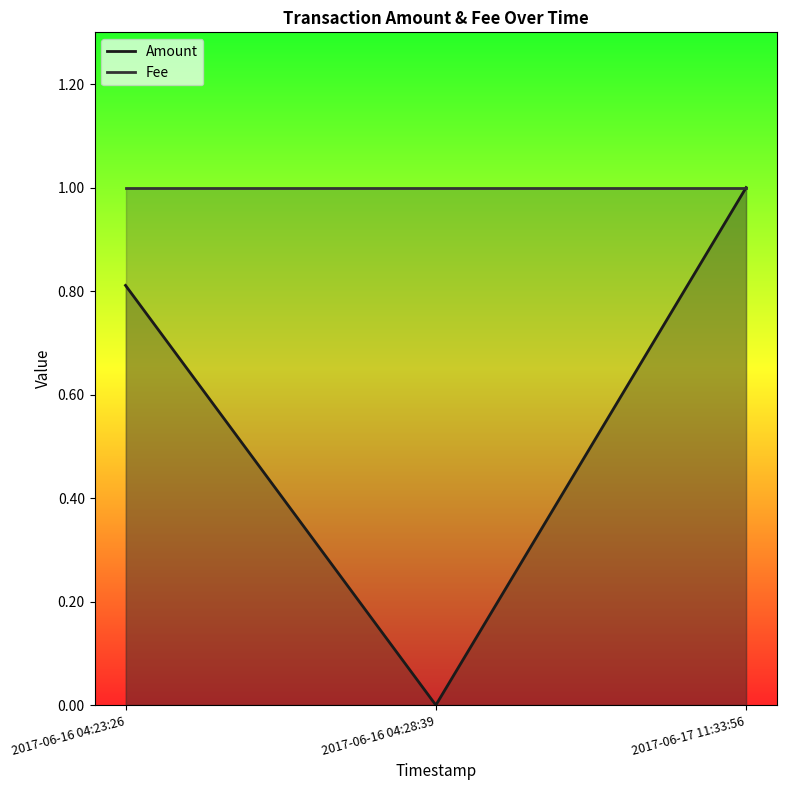

At how many categories does at least one series exceed 0?

3